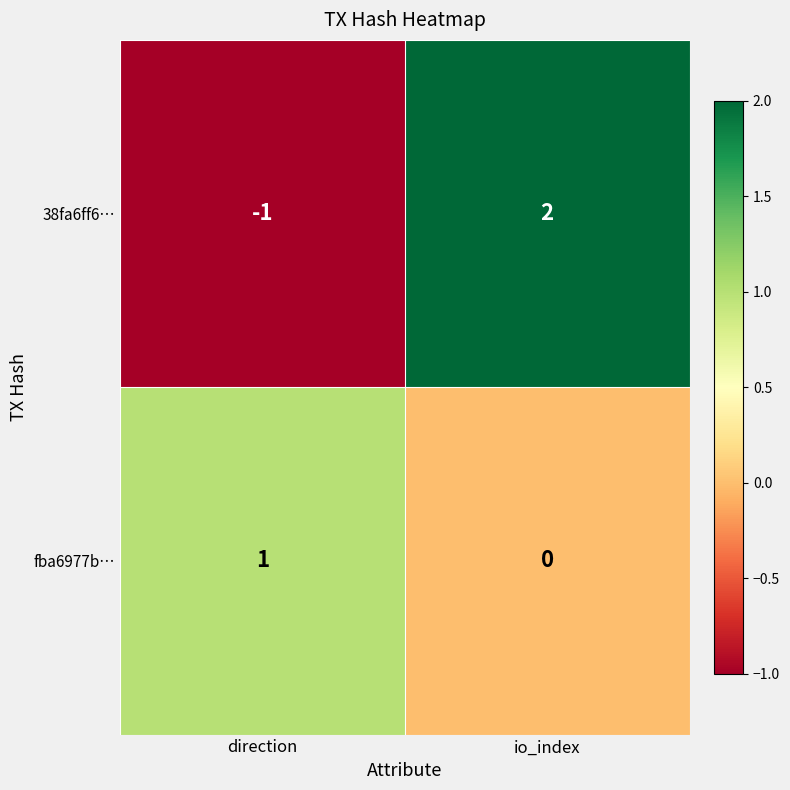

At which label is 38fa6ff6… closest to 0?

direction